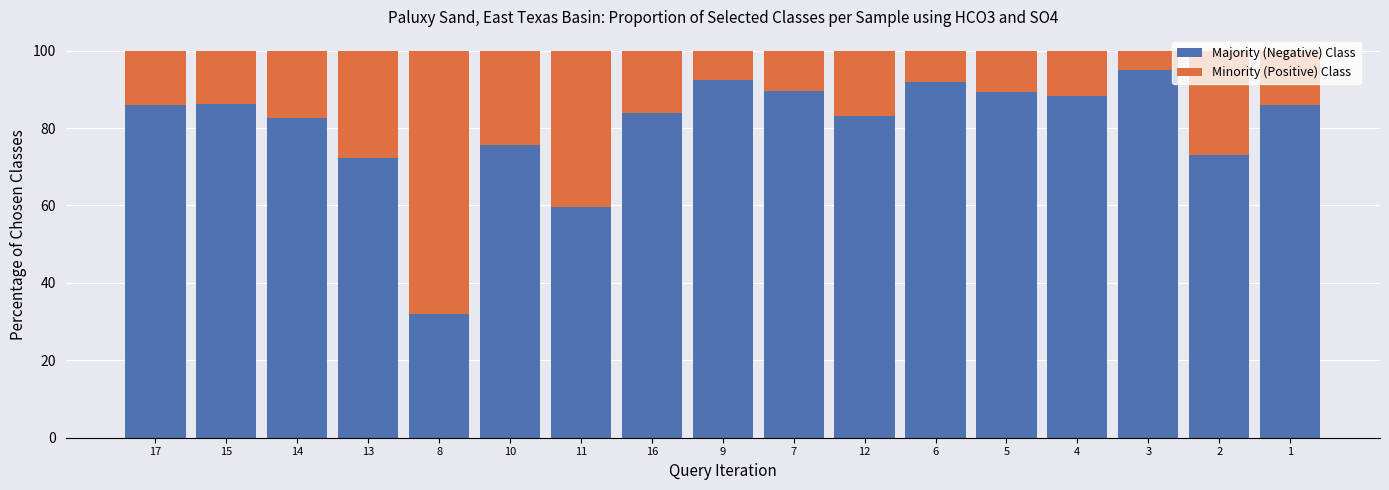

At which label does Majority (Negative) Class first exceed 85?

17